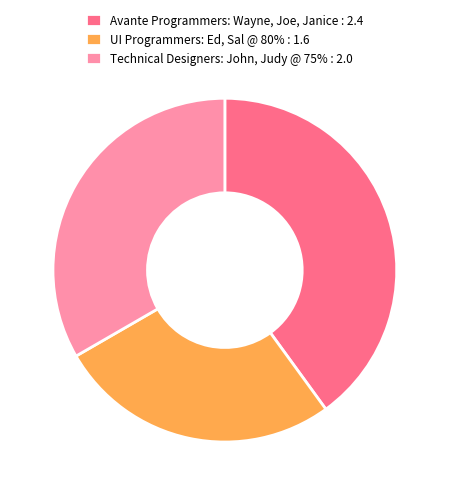

Combined, do Technical Designers: John, Judy @ 75% : 2.0 and UI Programmers: Ed, Sal @ 80% : 1.6 account for over 50%?

Yes